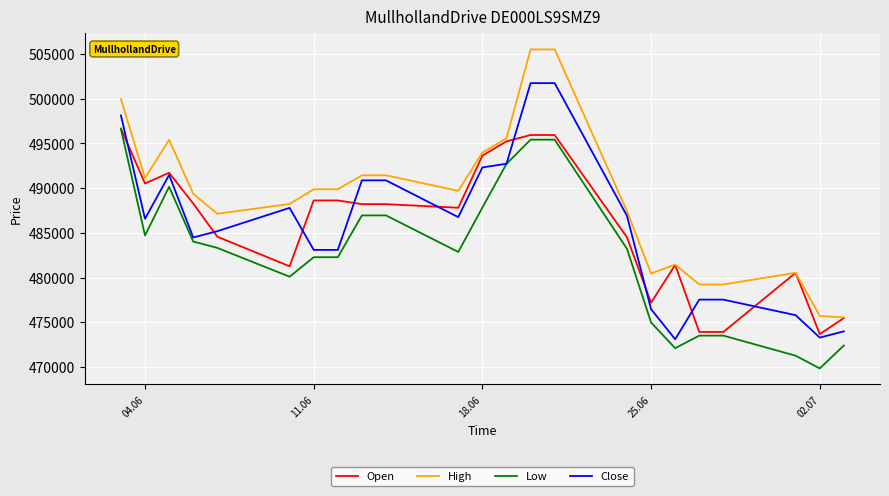

True or false: High and Close intersect in this chart.

False